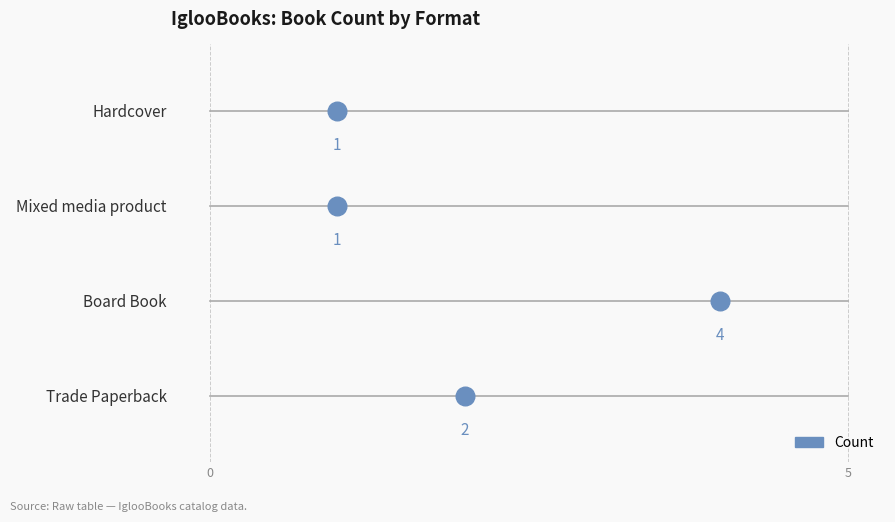

Between Trade Paperback and Mixed media product, which is larger?

Trade Paperback